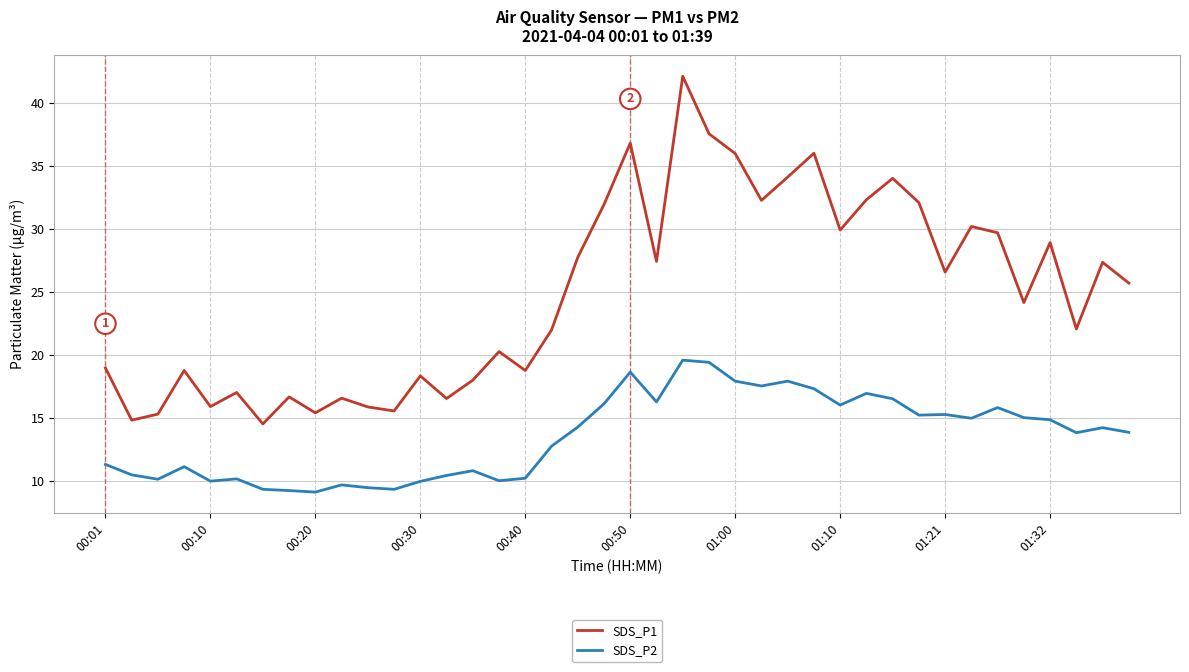

Which series has the largest total across all categories?

SDS_P1